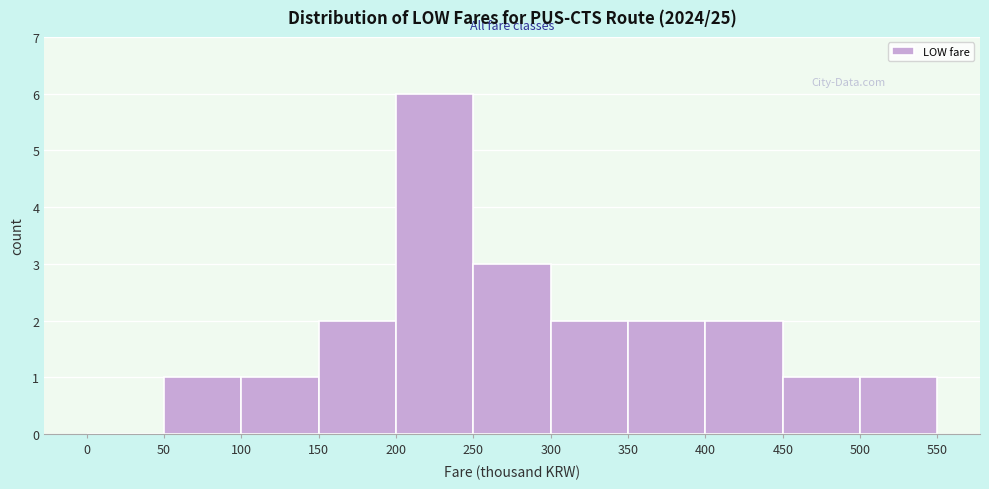

Reading left to right, list every bar in this chart as the range it spans on the x-axis followed by its height. The values are not printed on the chart, so give them approximately, as read against the axis.

0 to 50: 0
50 to 100: 1
100 to 150: 1
150 to 200: 2
200 to 250: 6
250 to 300: 3
300 to 350: 2
350 to 400: 2
400 to 450: 2
450 to 500: 1
500 to 550: 1